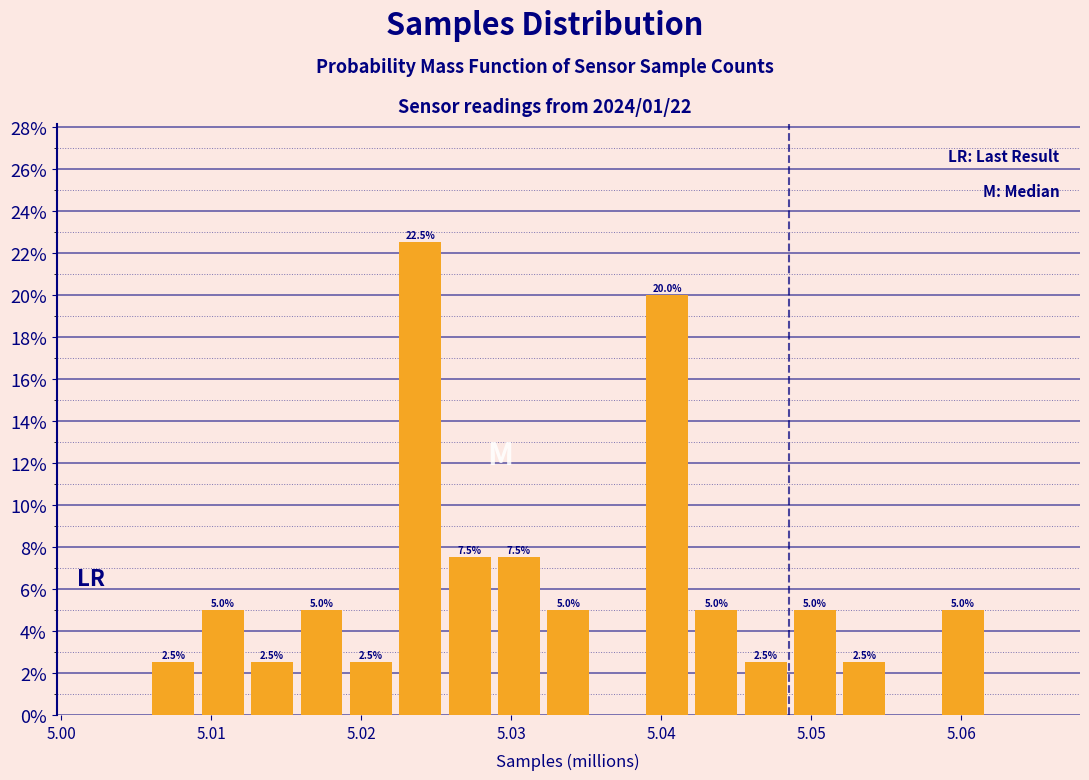

Read against the x-axis, roughly where is the centre of the tallest bar?

5.024